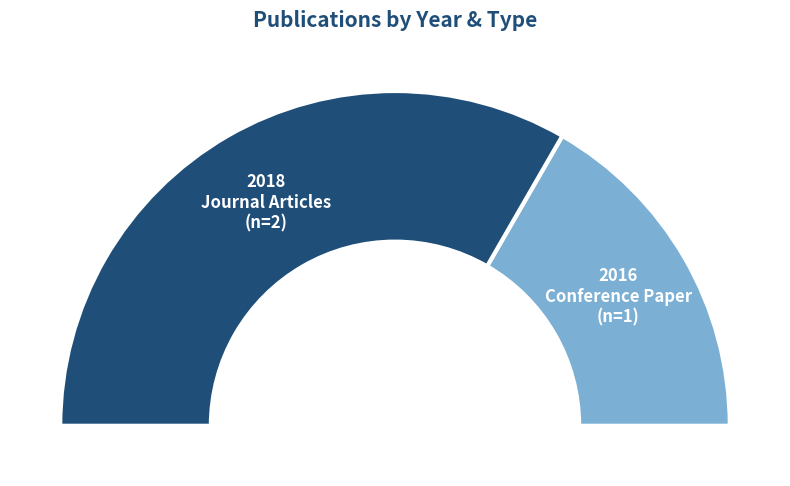

Which slice is the smallest?

conference paper
2016